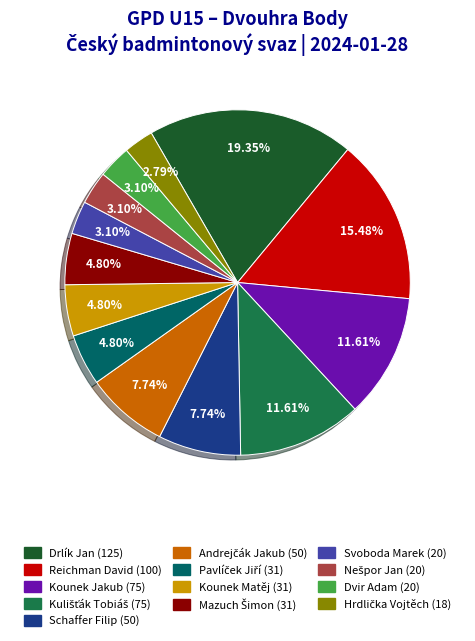

Is the sum of Dvir Adam and Kounek Jakub greater than half?

No